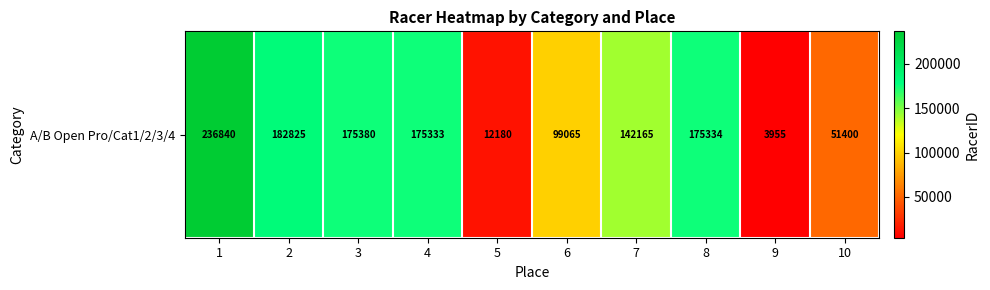

Count the number of values greater than 175333.

4